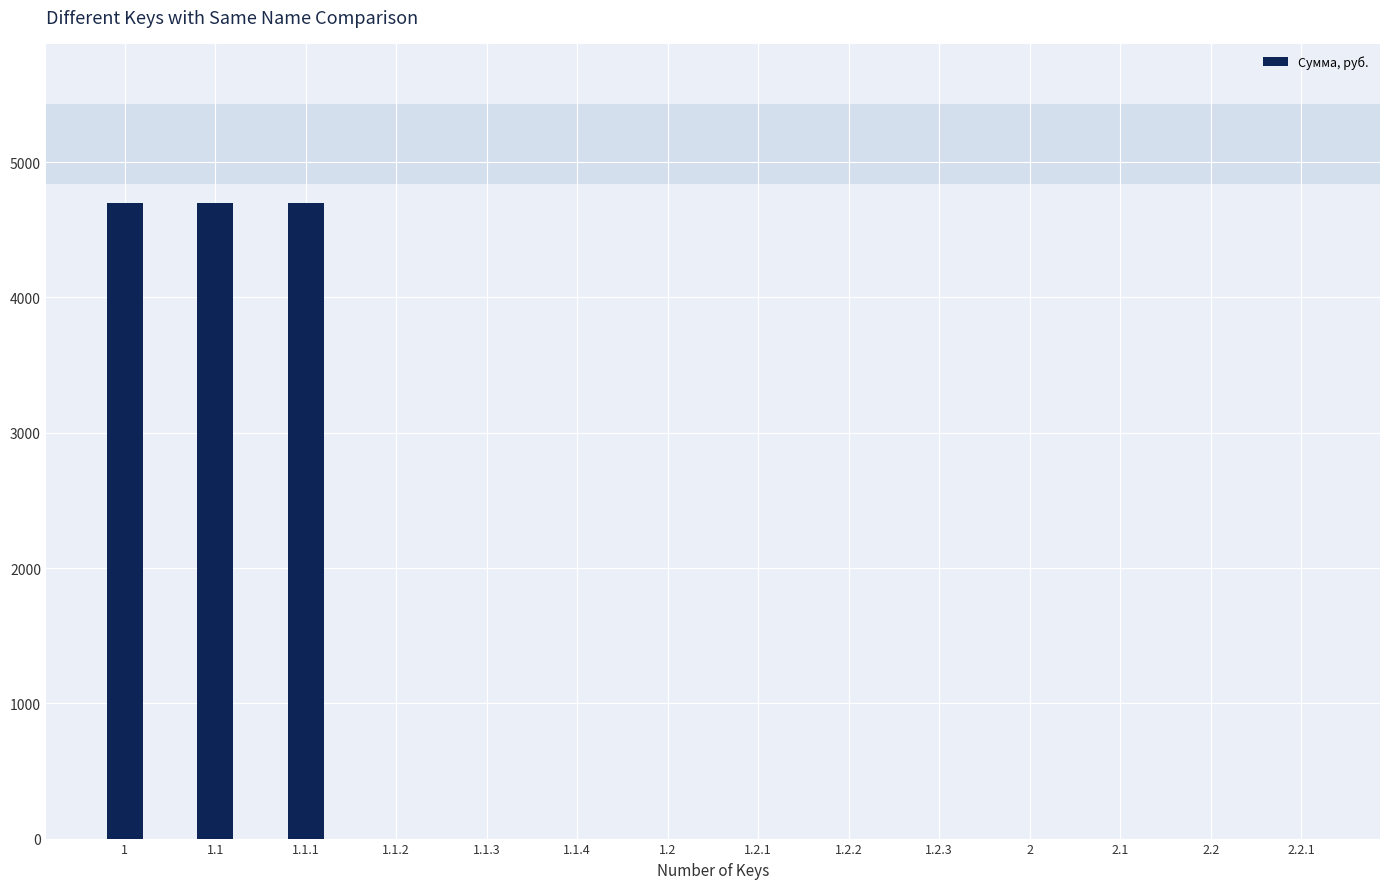

What is the greatest value displayed?

4700